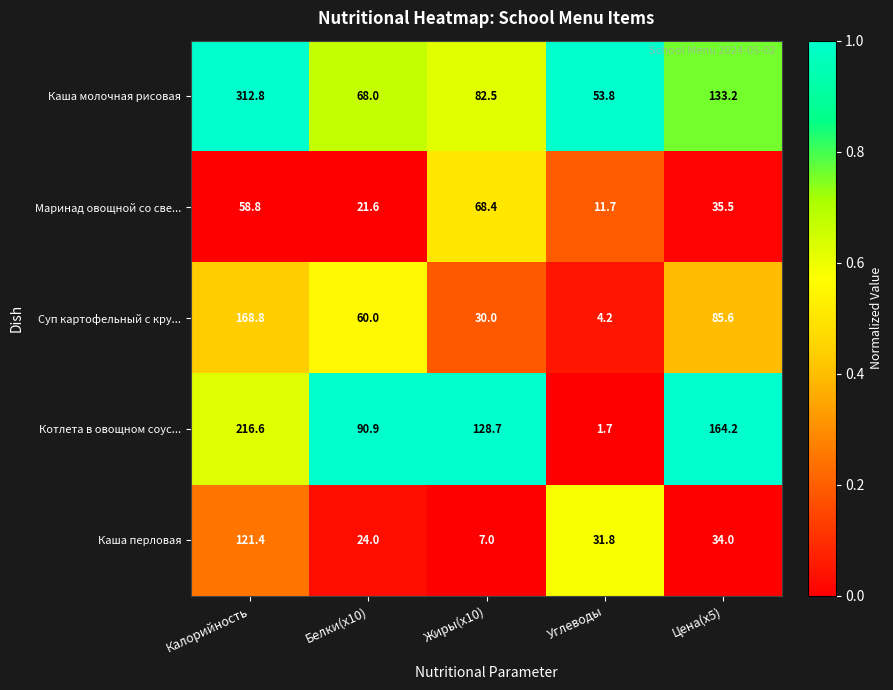

Is the value of Суп картофельный с кру... at Цена(x5) greater than the value of Каша молочная рисовая at Калорийность?

No